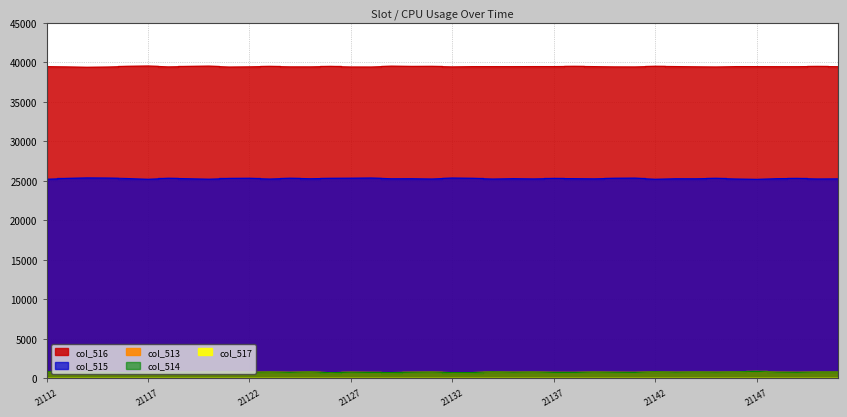

Between 21137 and 21123, which is larger?

21137